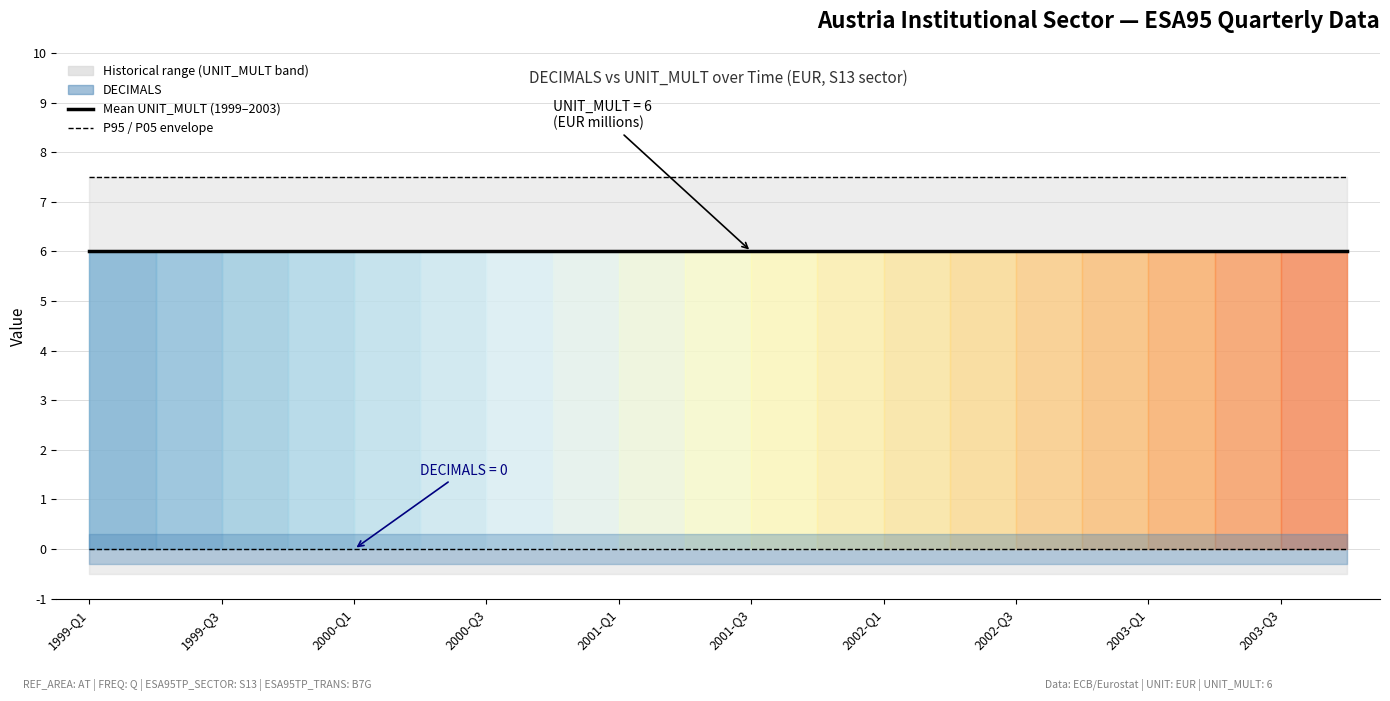

What position from the right is 2003-Q3?

2